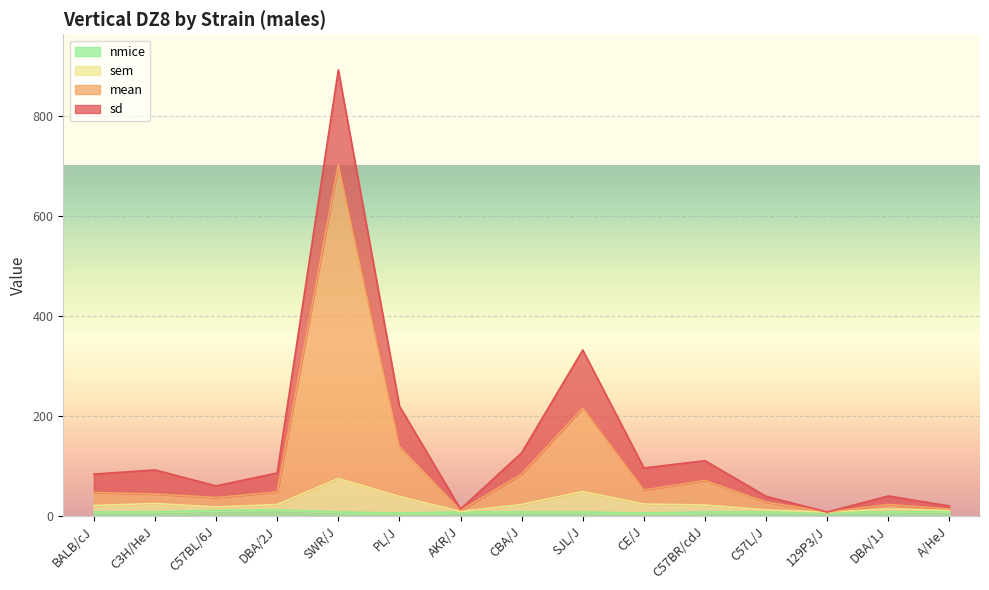

Is it true that sd equals 18 at C57BL/6J?

True